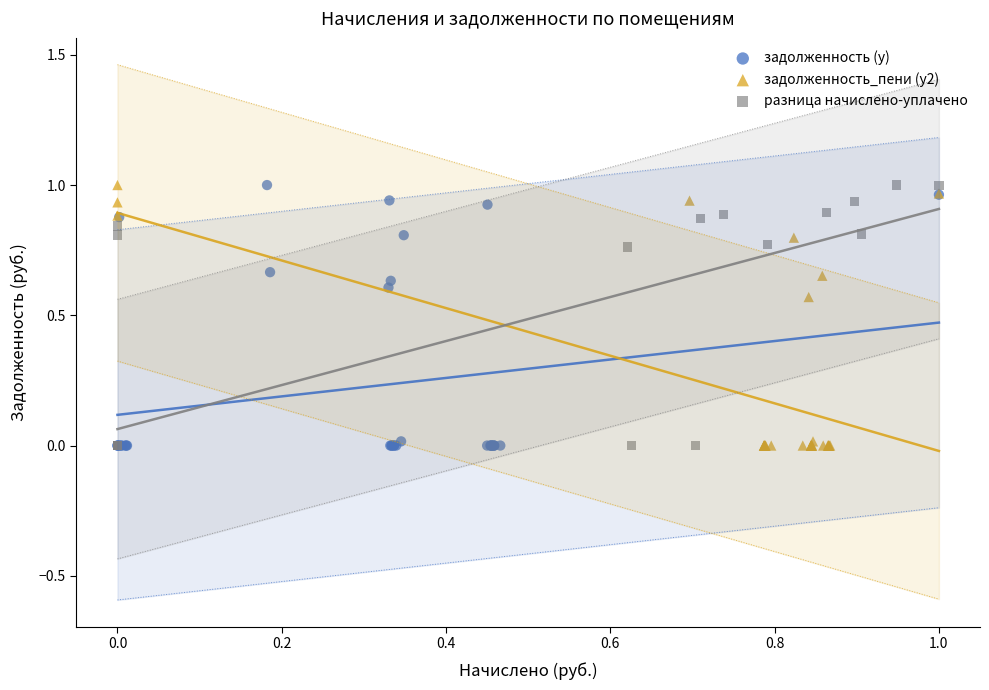

What are all the series names shown in the legend?

задолженность (y), задолженность_пени (y2), разница начислено-уплачено